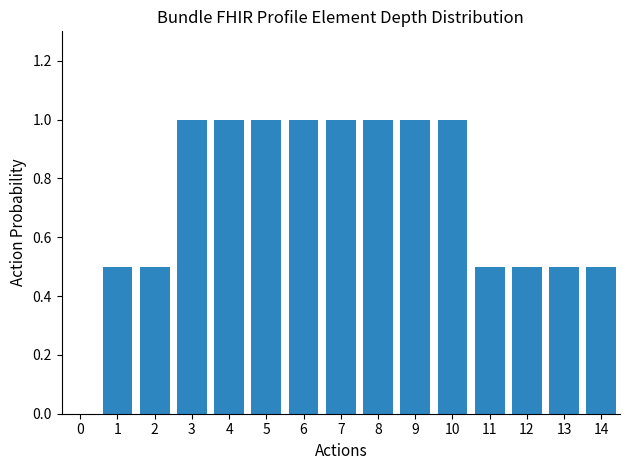

Reading left to right, transcribe all the data shown in this chart.

0=0.0	1=0.5	2=0.5	3=1.0	4=1.0	5=1.0	6=1.0	7=1.0	8=1.0	9=1.0	10=1.0	11=0.5	12=0.5	13=0.5	14=0.5